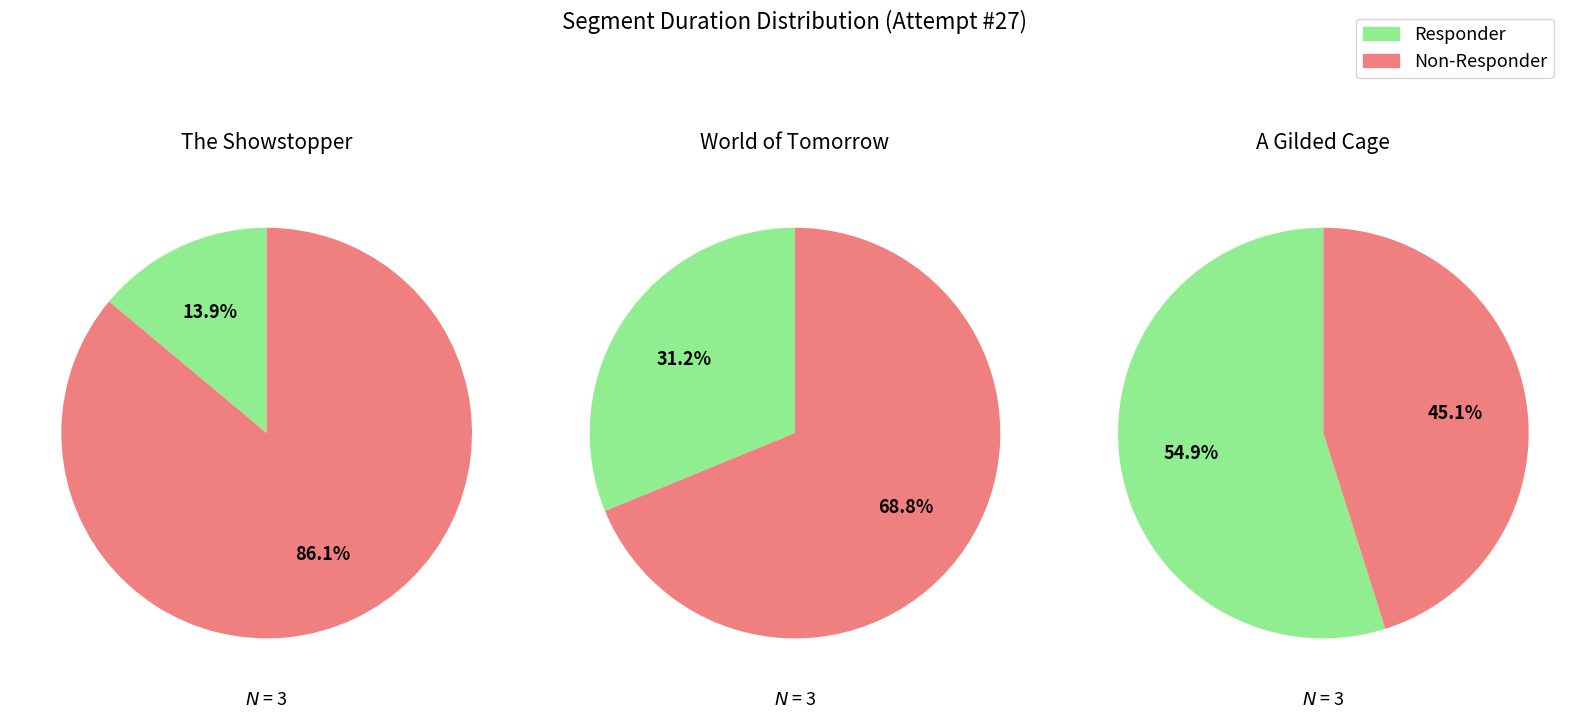

True or false: Situs Inversus accounts for 0% of the total.

True